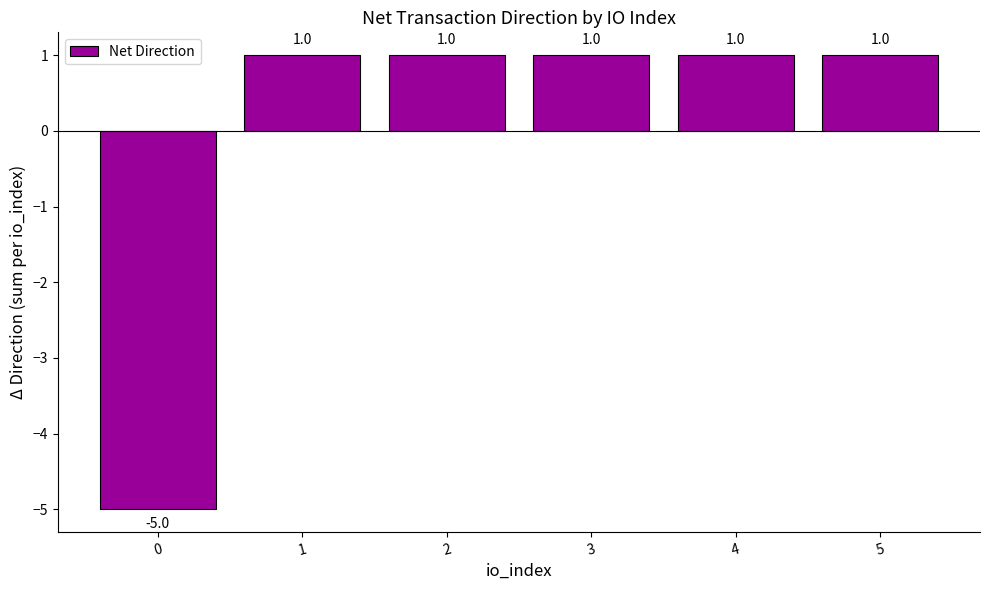

How many values are above zero?

5